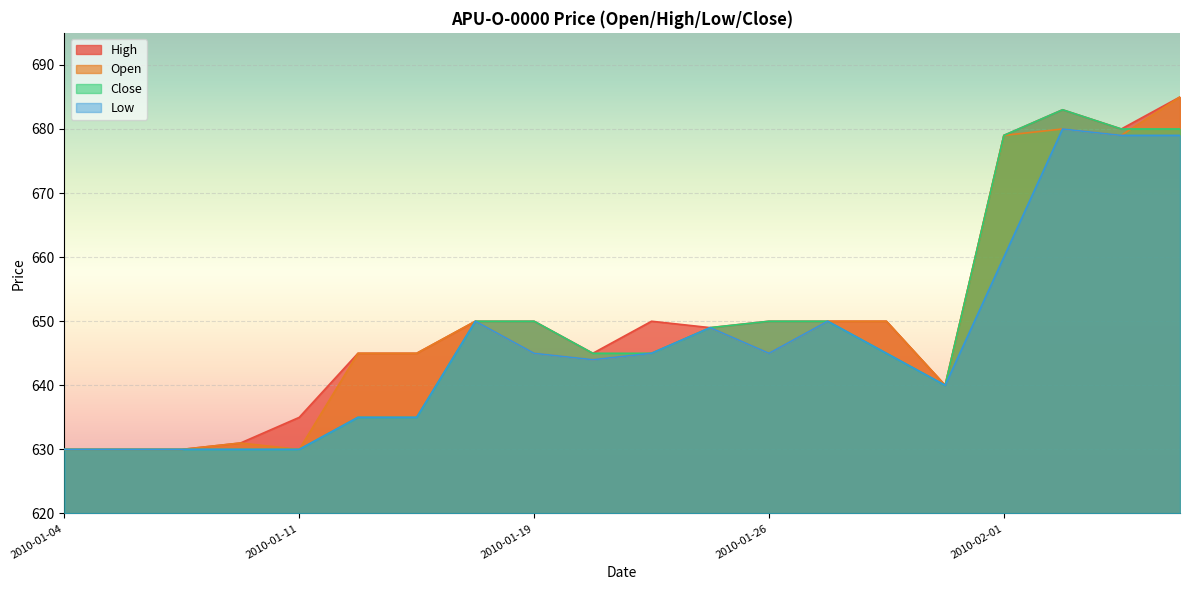

Is it true that Low equals 1084 at 2010-01-19?

False